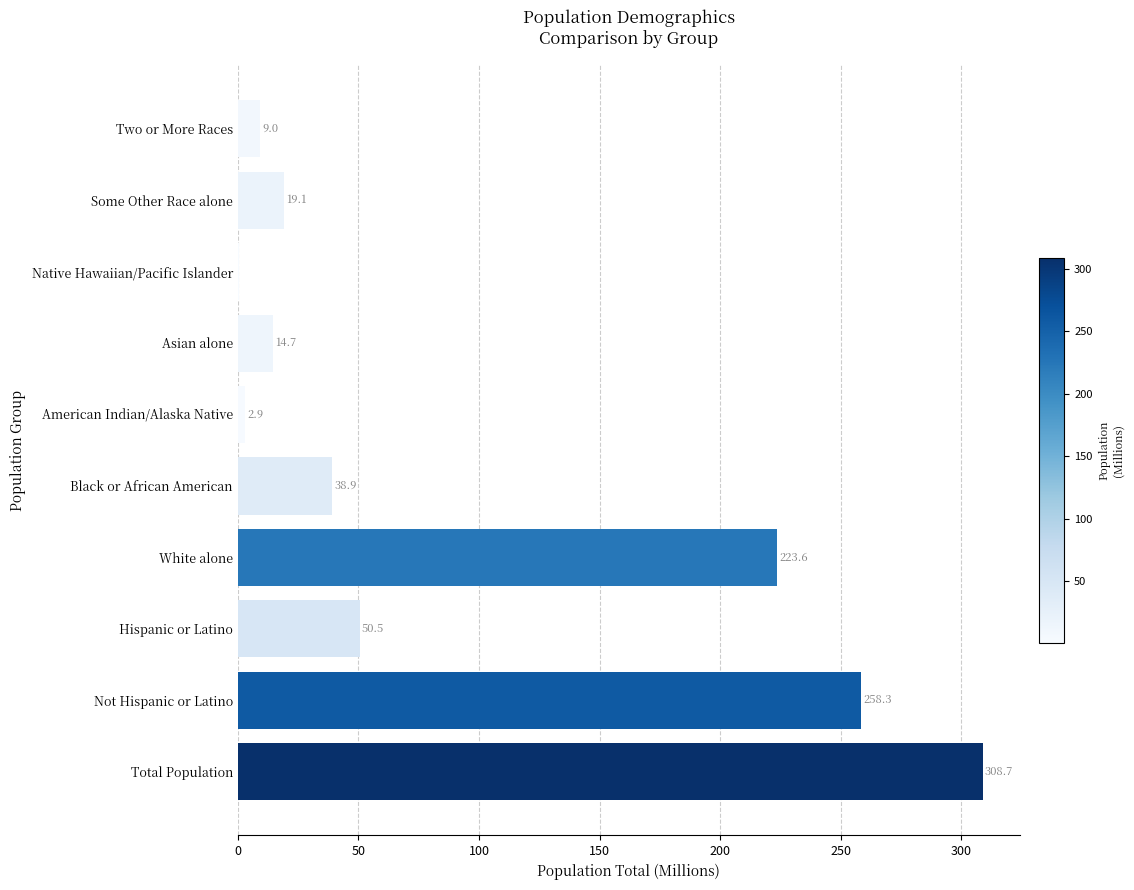

What is the sum of all values?

926.2